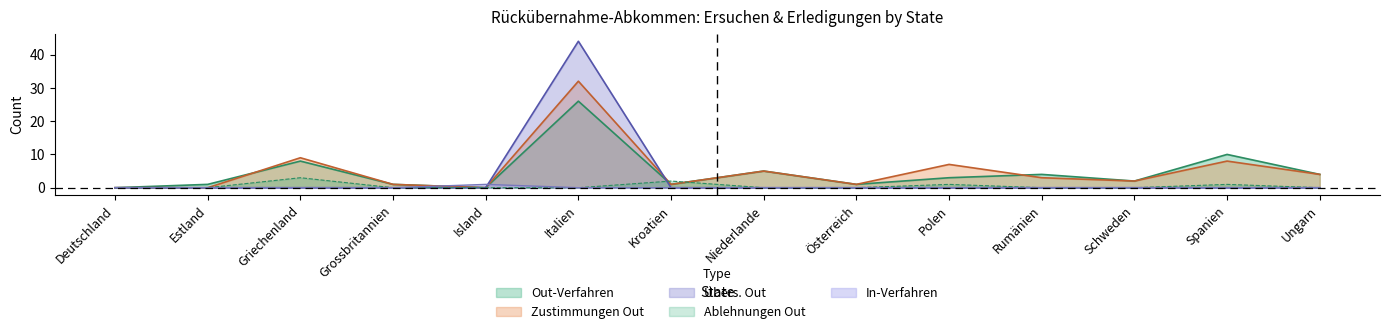

List the labels in order of Zustimmungen Out value, largest first.

Italien, Griechenland, Spanien, Polen, Niederlande, Ungarn, Rumänien, Schweden, Grossbritannien, Kroatien, Österreich, Deutschland, Estland, Island